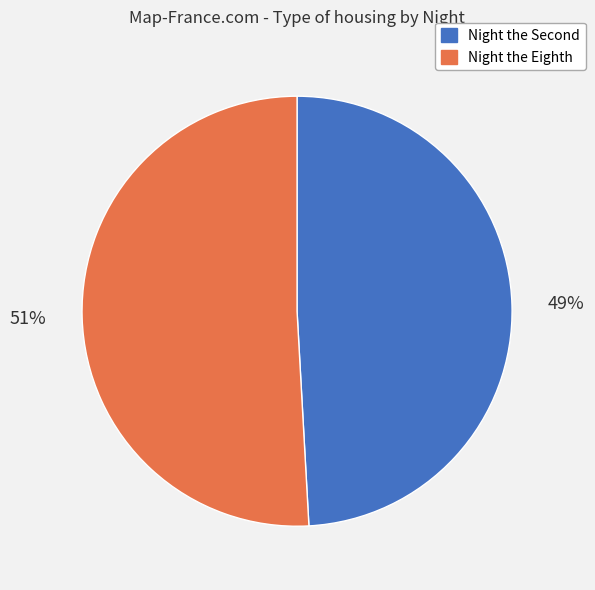

To the nearest percent, what percentage of the pie is Night the Eighth?

51%